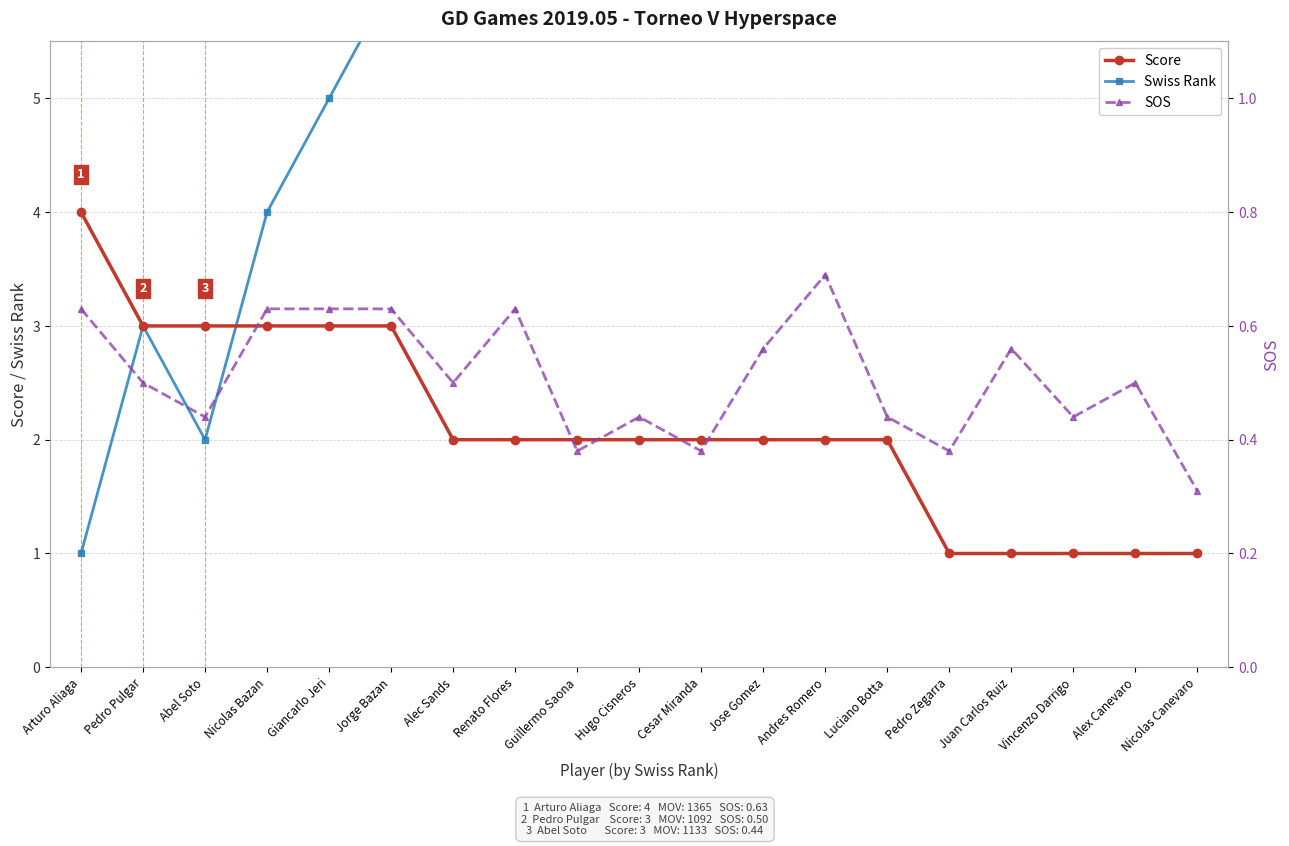

Where do Score and Swiss Rank first cross each other?

Abel Soto and Nicolas Bazan